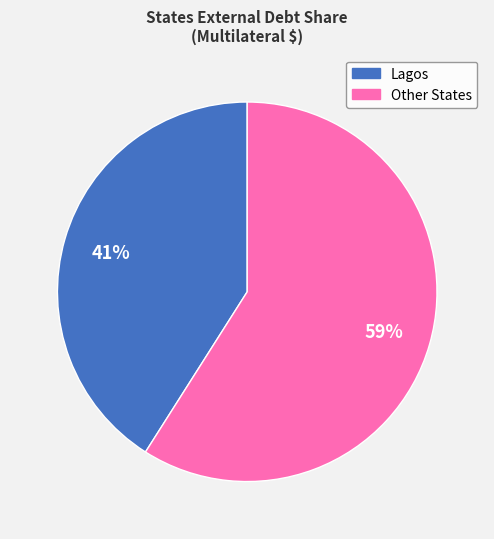

Count the number of slices in the pie.

2